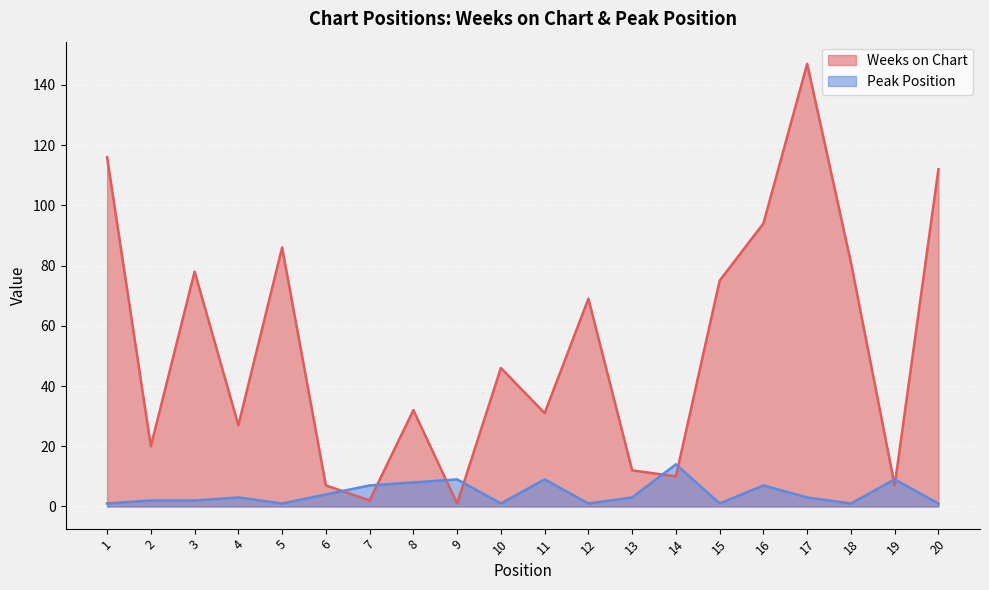

How many interior local valleys does the Weeks on Chart series have?

7